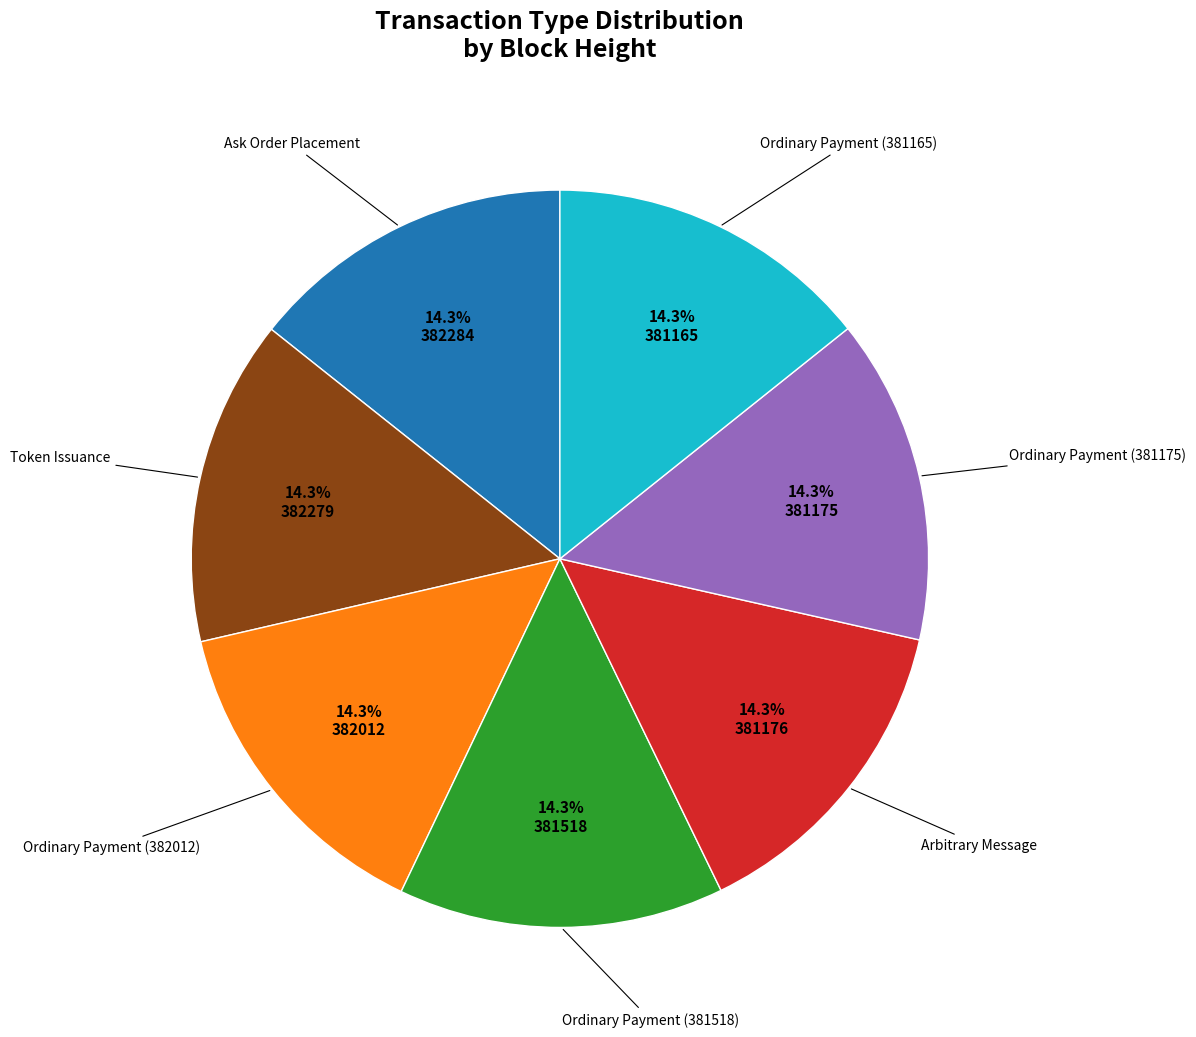

Is there a majority slice in this chart?

No